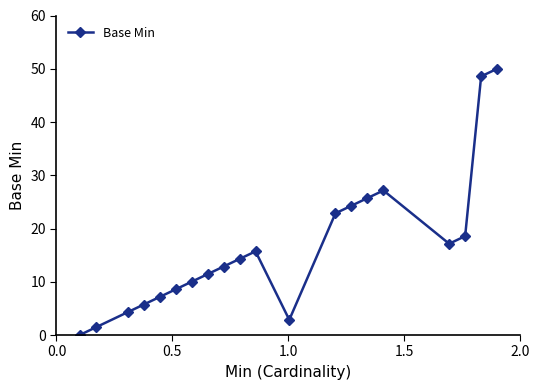

How many data points does each series have?

20